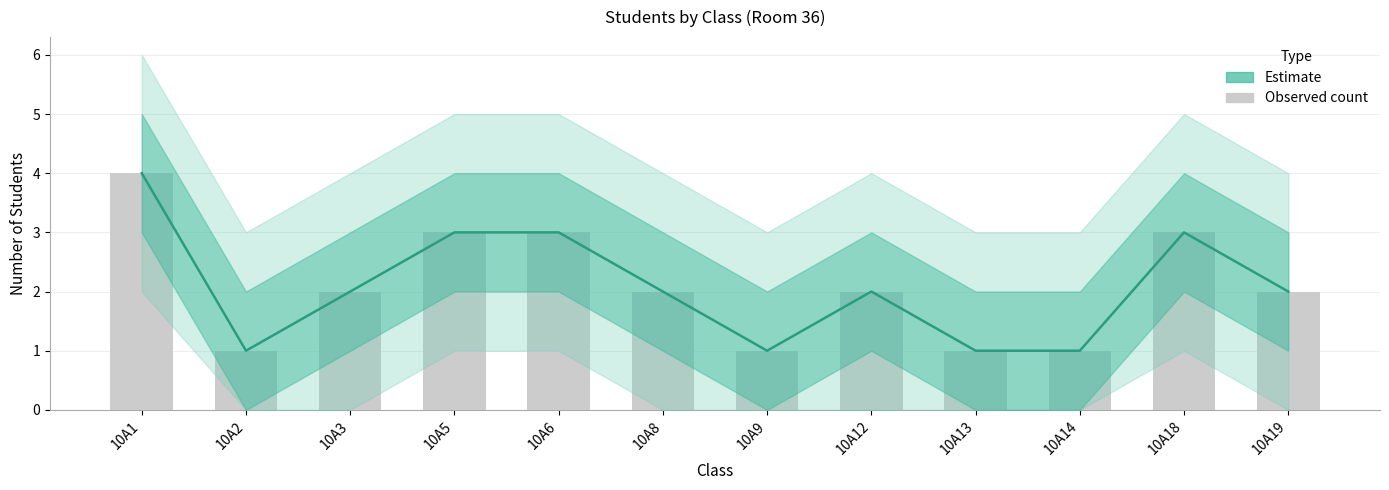

At which label does Estimate reach its minimum?

10A2